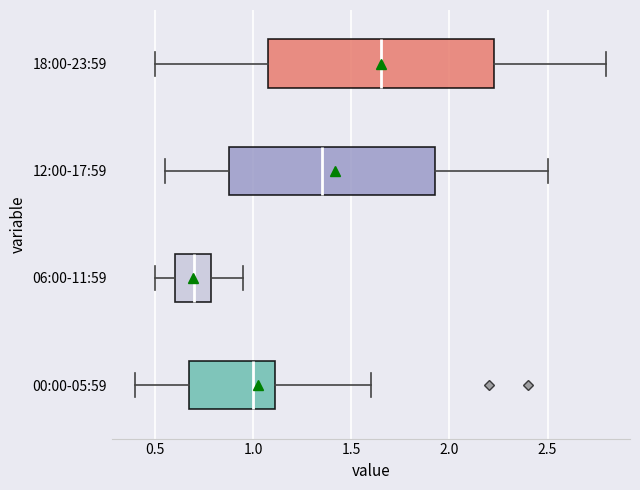

Reading bottom to top, read every box against the x-axis: the position of its median line, the range the box covers, and the ends of its whiskers. The values are not printed on the chart, so give them approximately, as read against the axis.

00:00-05:59: median 1.00, box 0.65 to 1.10, whiskers 0.40 to 1.60
06:00-11:59: median 0.70, box 0.60 to 0.80, whiskers 0.50 to 0.95
12:00-17:59: median 1.35, box 0.90 to 1.95, whiskers 0.55 to 2.50
18:00-23:59: median 1.65, box 1.10 to 2.25, whiskers 0.50 to 2.80